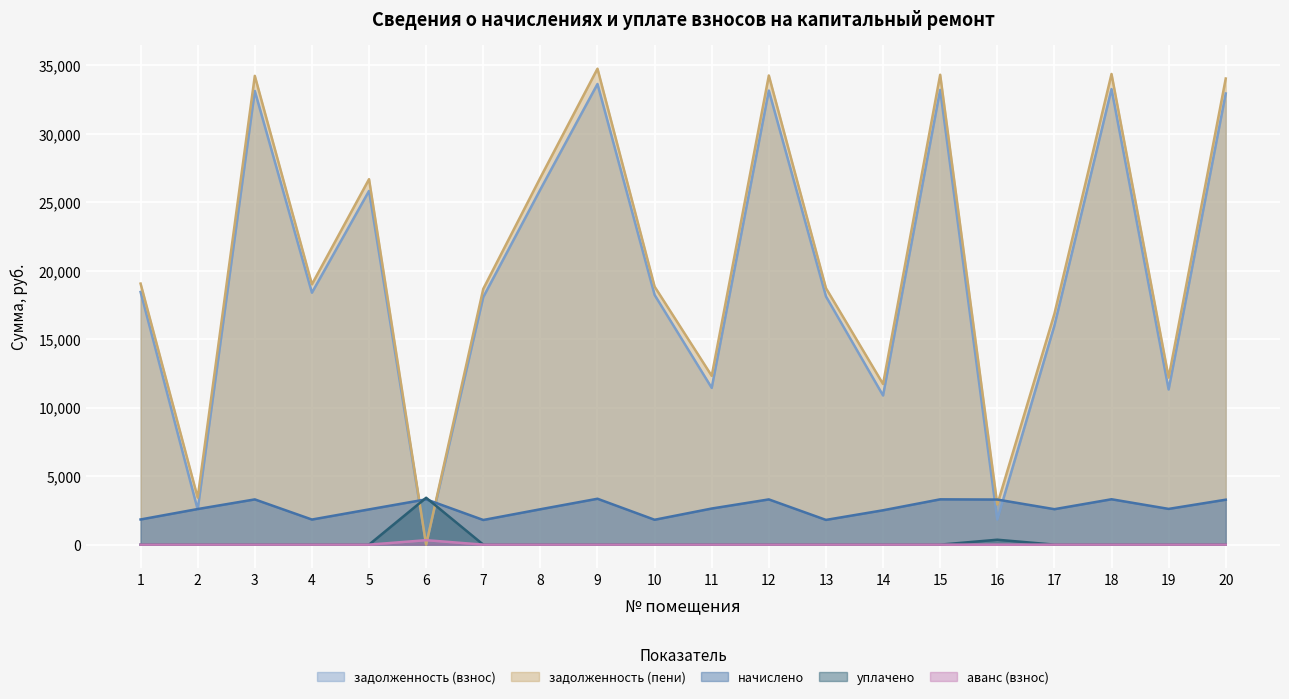

What is the spread (max minus min) of values at 20?

34040.1